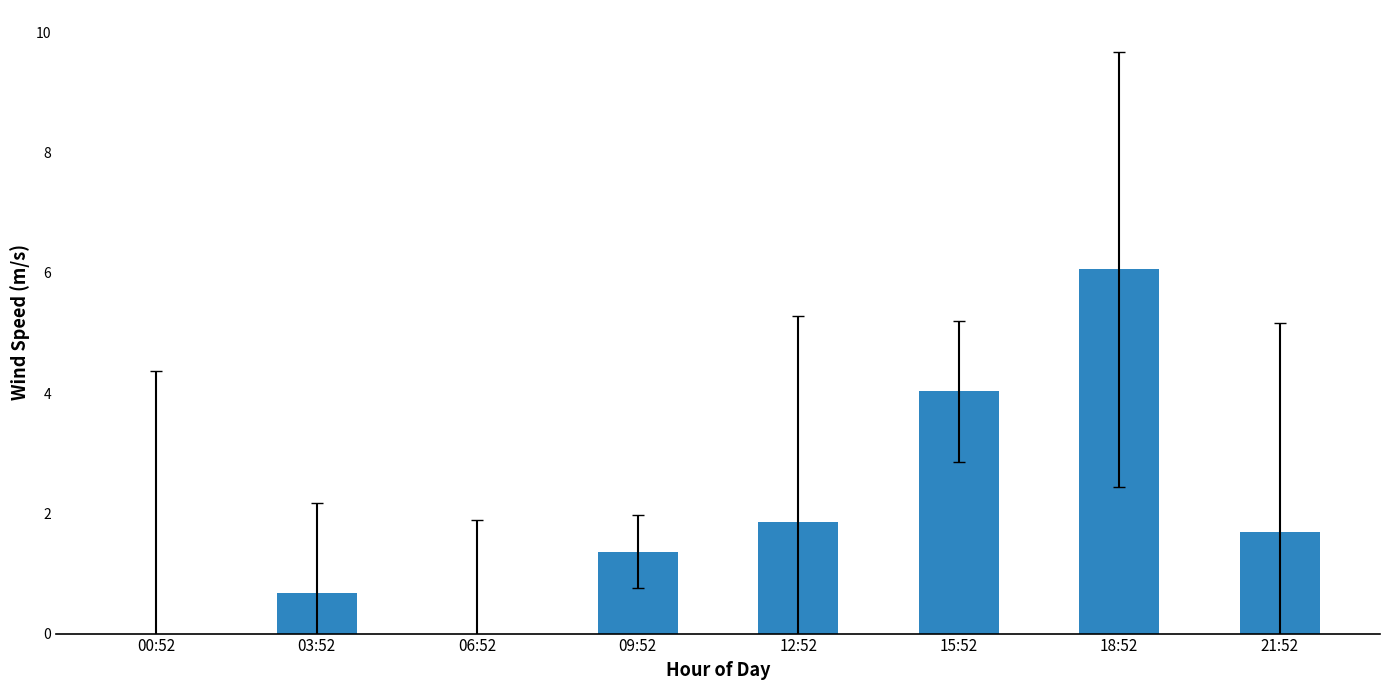

Reading left to right, list all the values displayed in this chart.

0.0	0.7	0.0	1.4	1.9	4.0	6.1	1.7